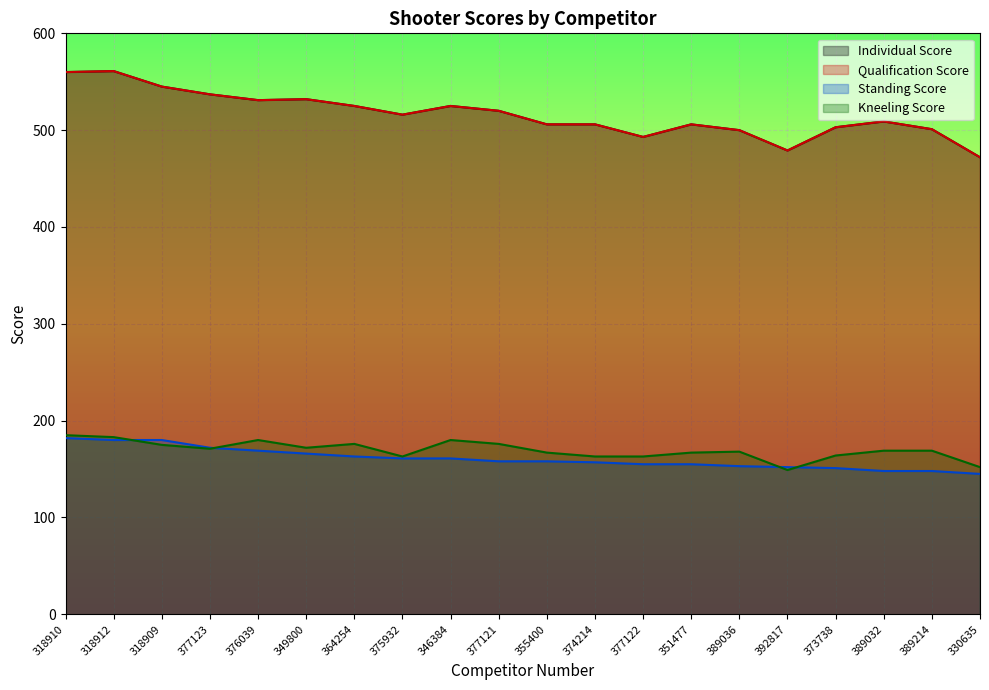

How many data points does each series have?

20